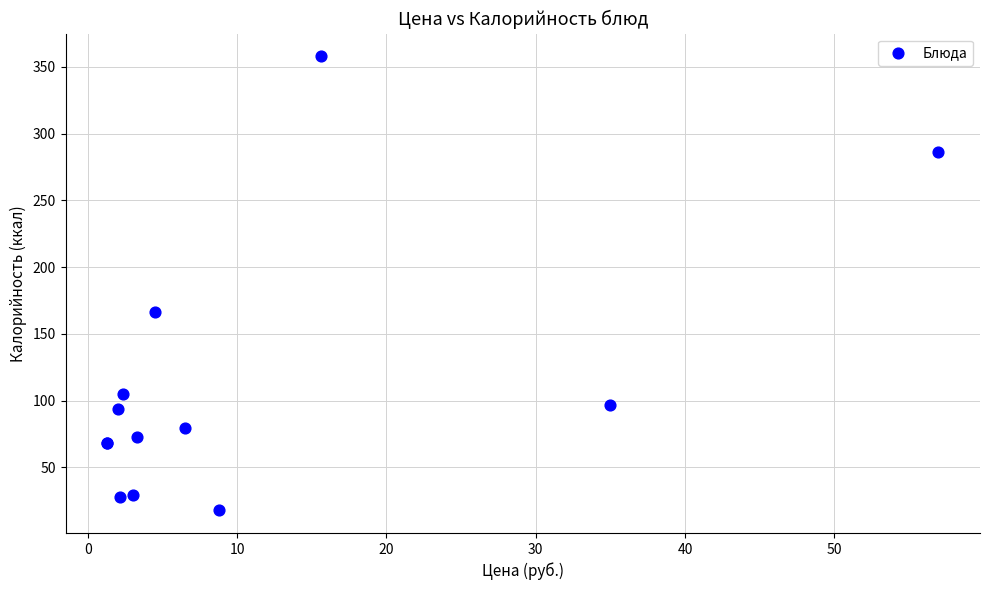

What Y value in the scatter plot is closest to 187?

166.4